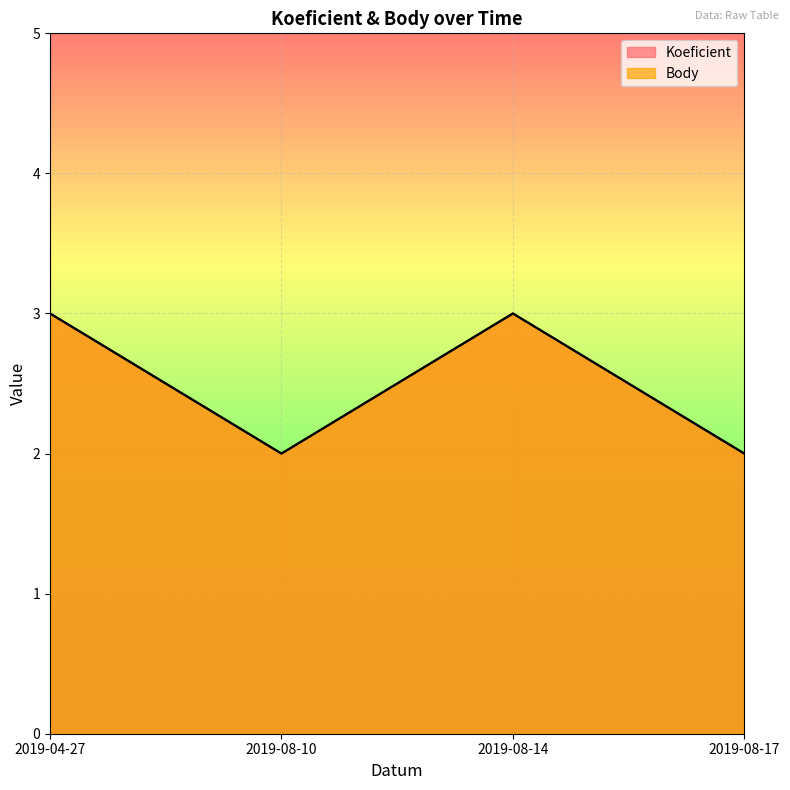

True or false: Body has a value of 2 at 2019-04-27.

False